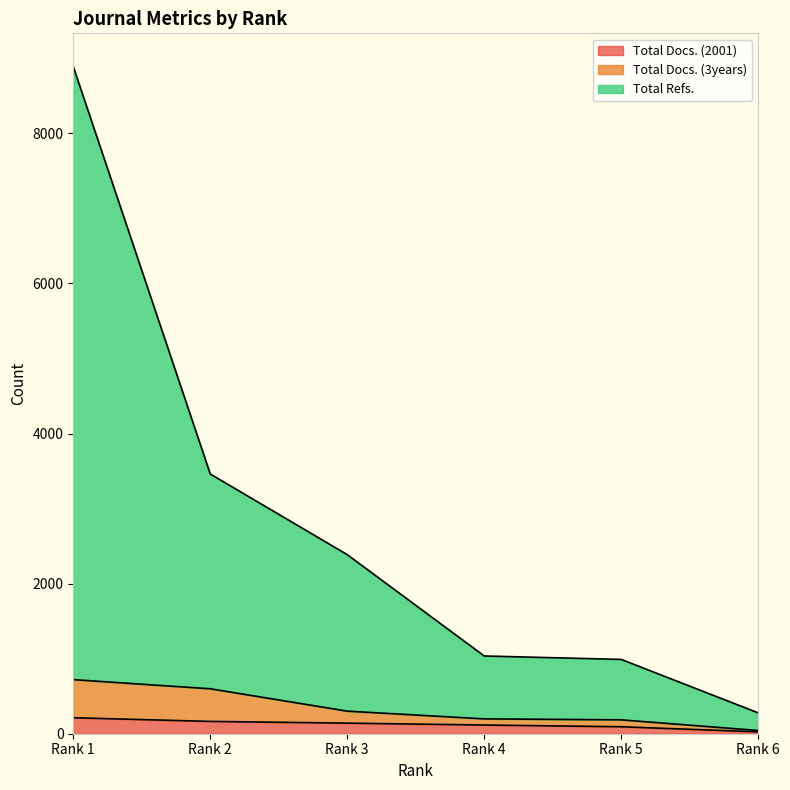

Which has a higher value, Rank 4 or Rank 1?

Rank 1